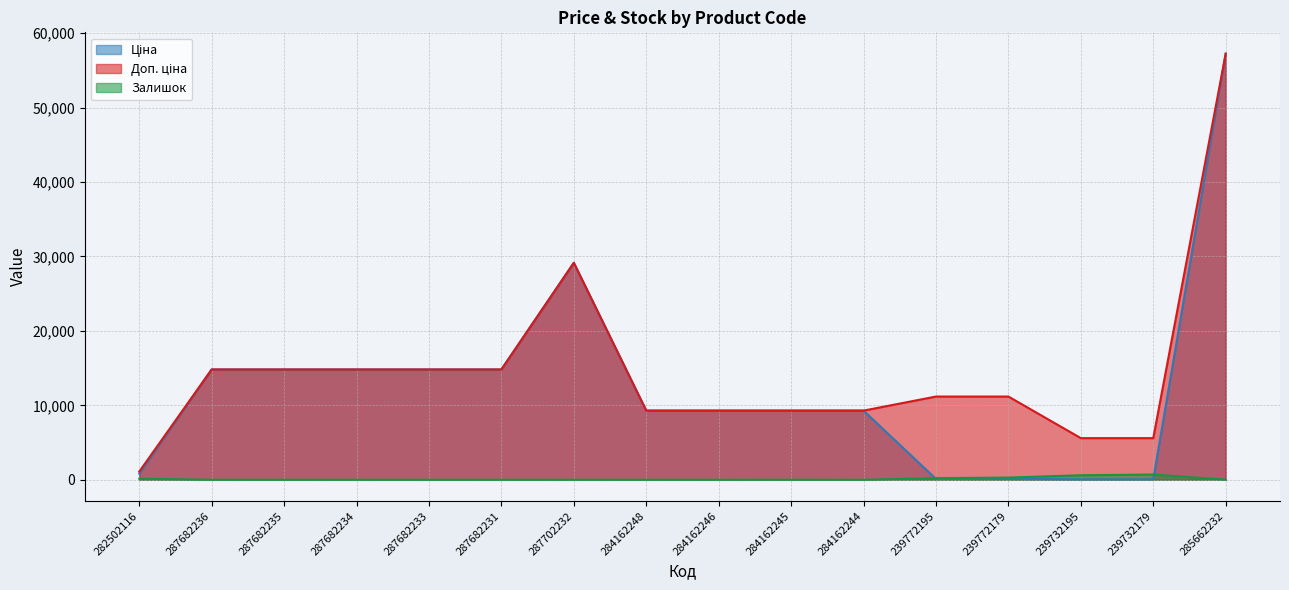

How many categories are shown in the chart?

16